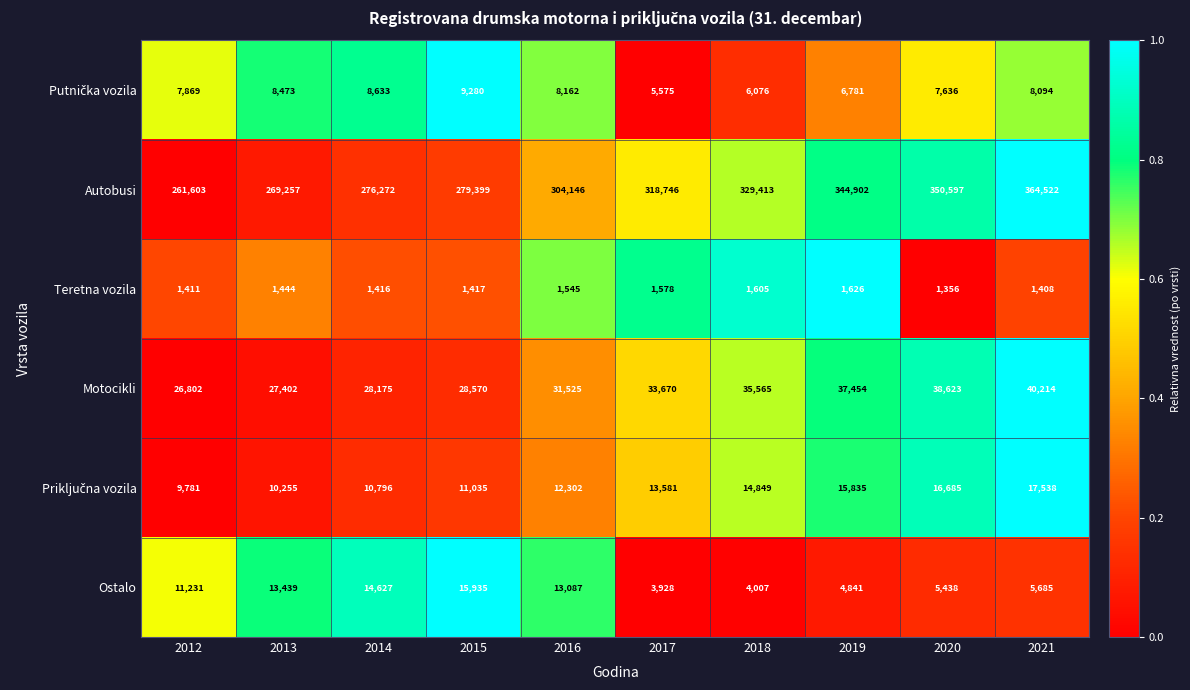

How many categories are shown in the chart?

10